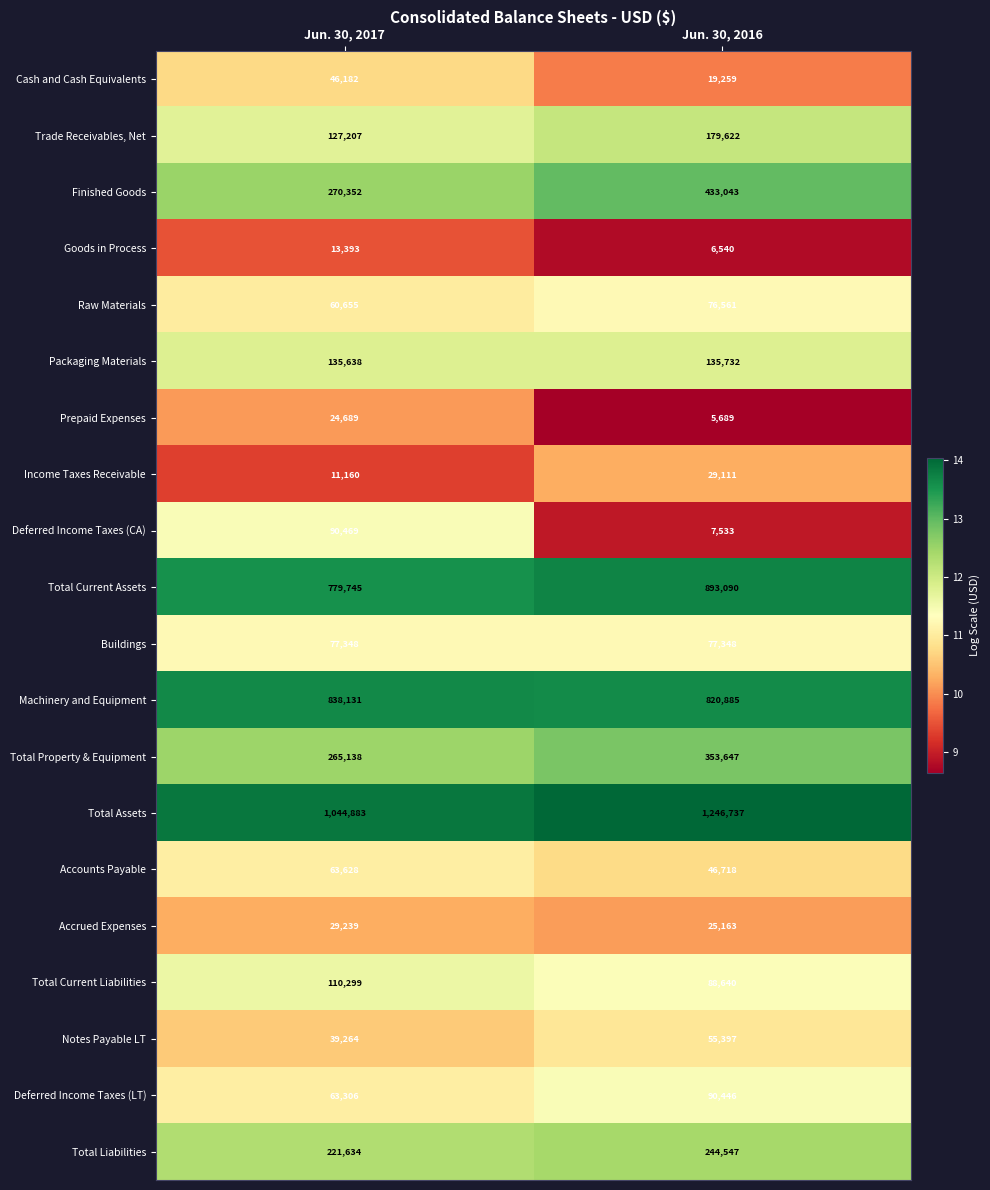

Which series has the largest total across all categories?

Total Assets